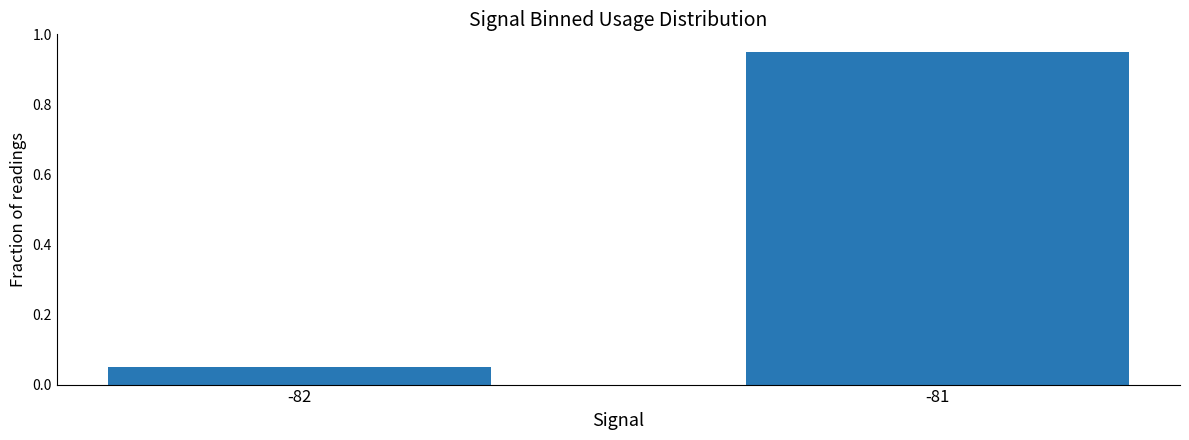

The value at -82 is 0.0. True or false?

False